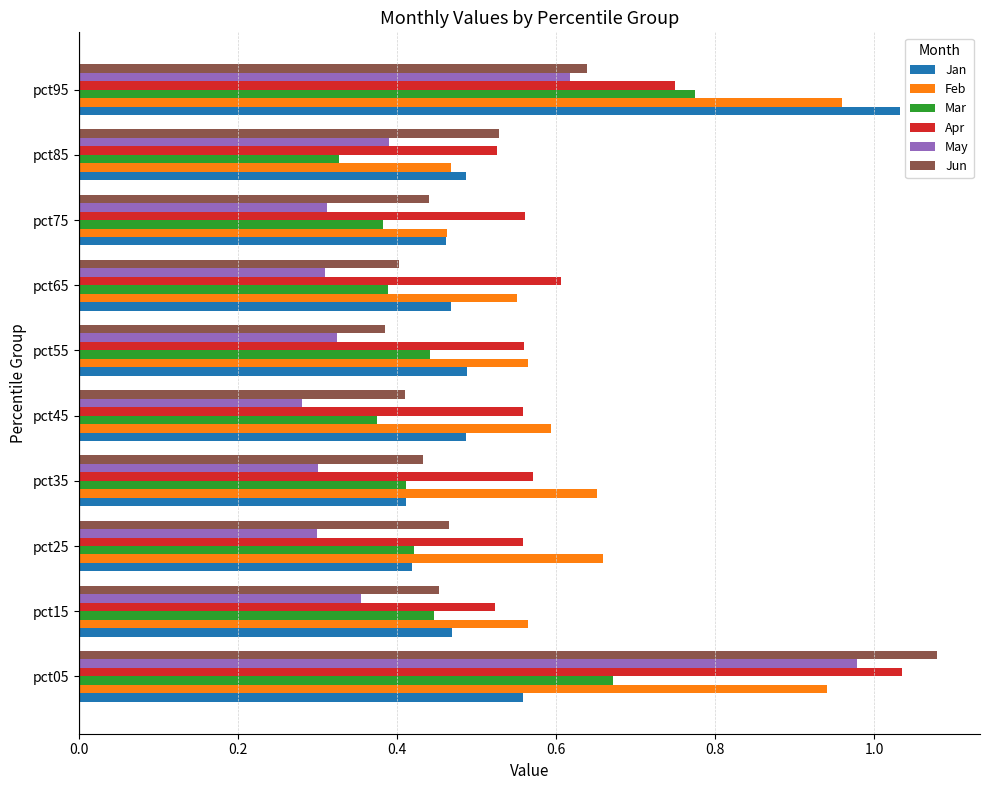

What is the total value across all series at pct95?

4.8